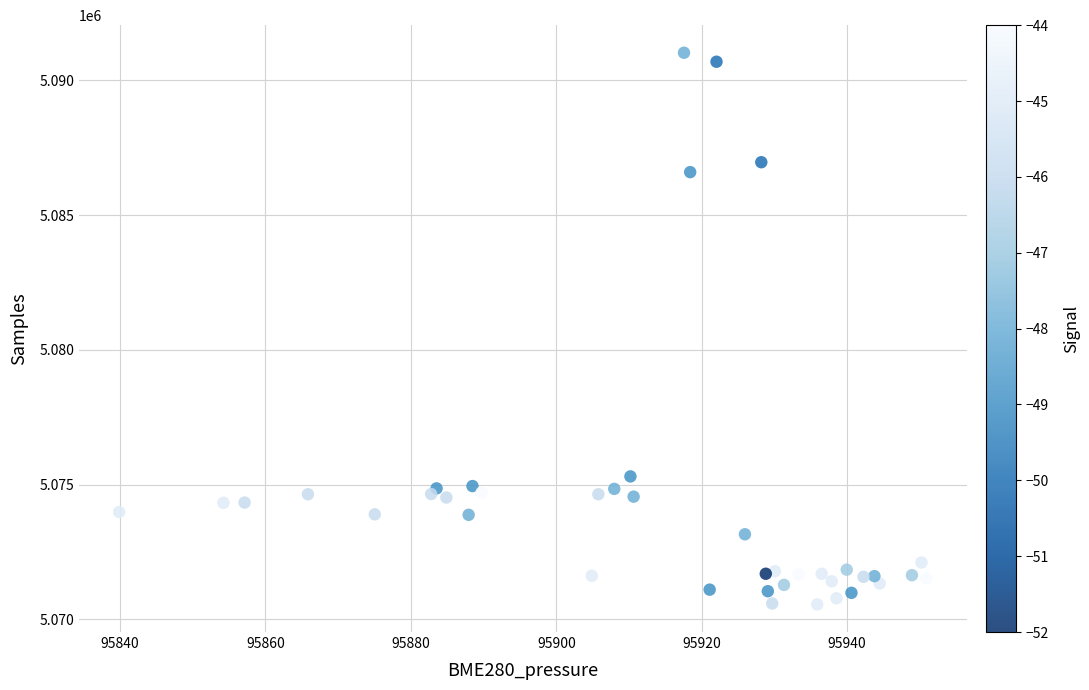

What Y value in the scatter plot is closest to 5080788?

5075304